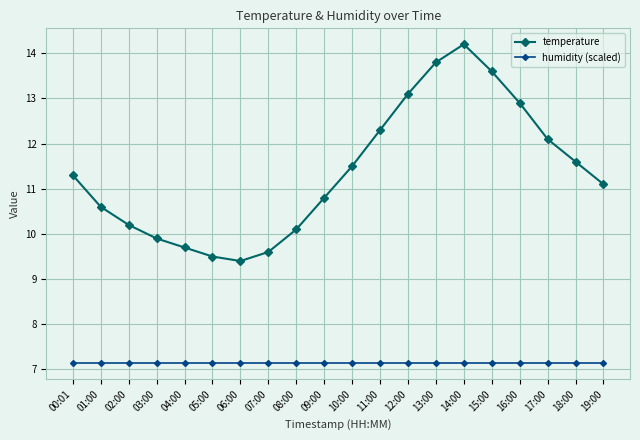

Count the number of categories in the chart.

20